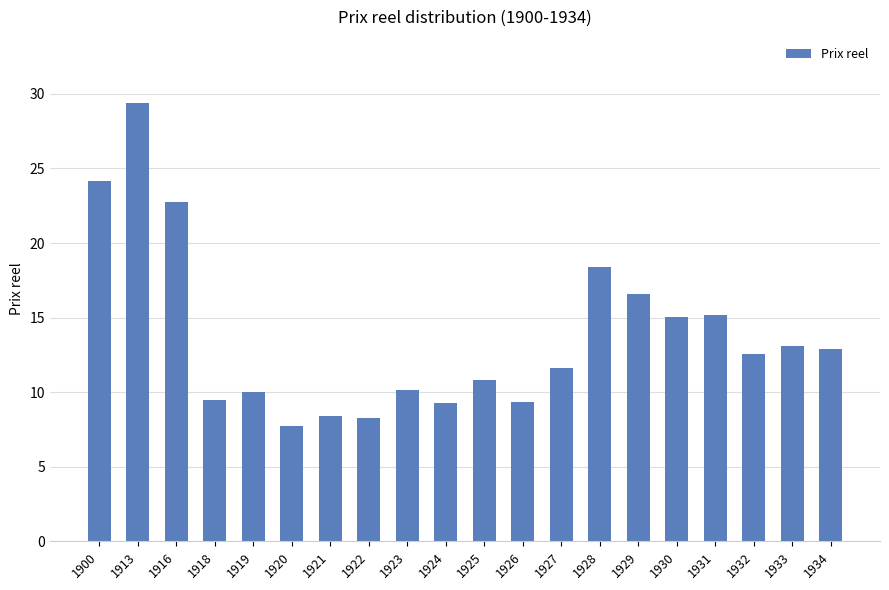

What is the average value?

13.7